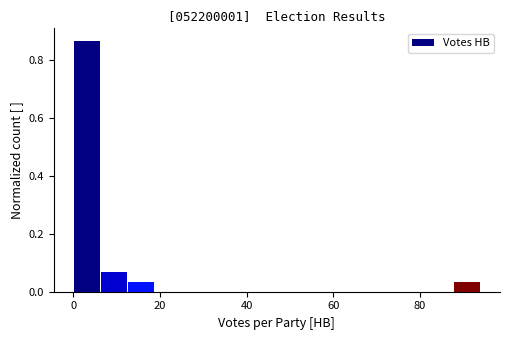

Read against the x-axis, roughly where is the centre of the tallest bar?

4